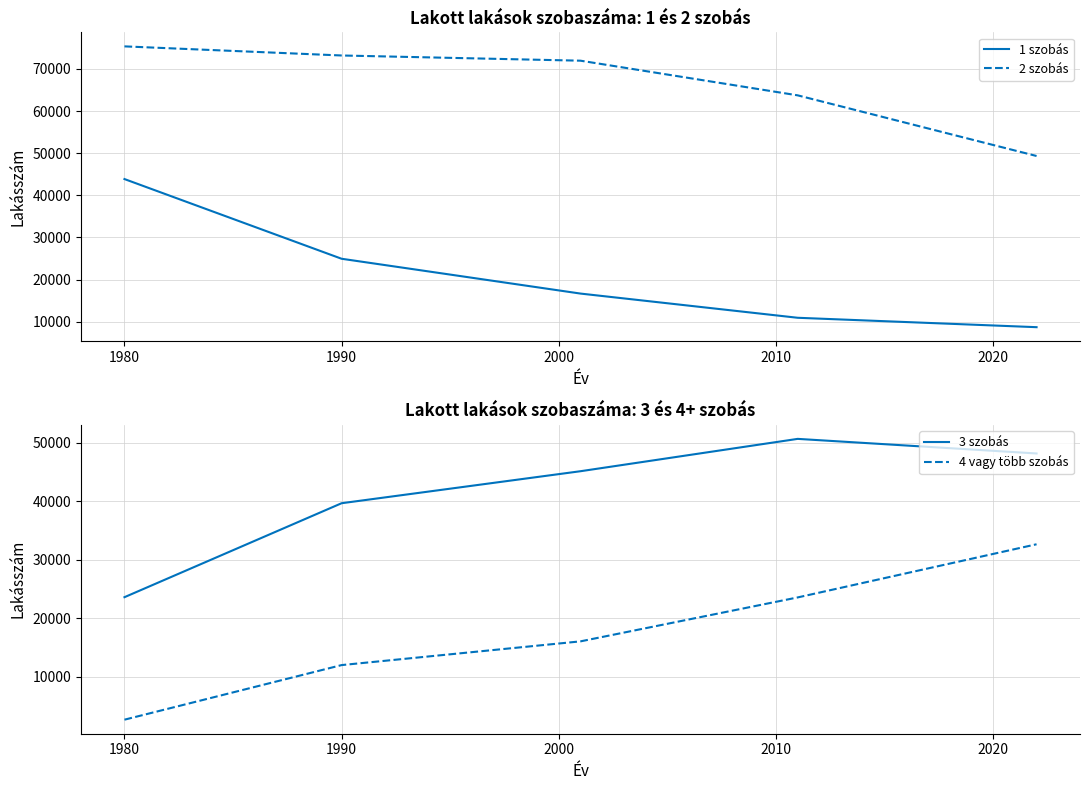

True or false: 1 szobás has a value of 6817 at 1990.

False